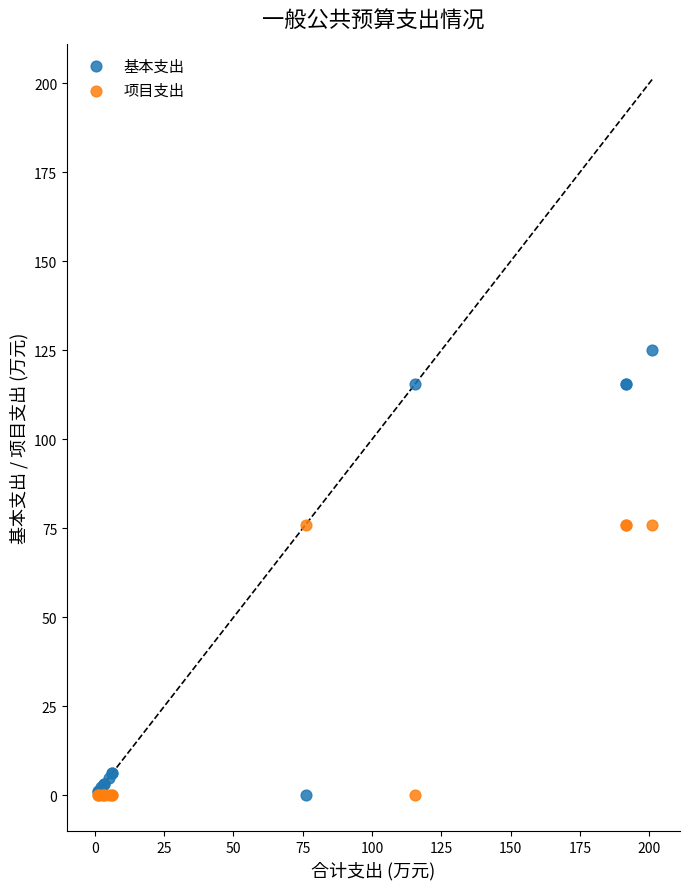

Which series has the widest spread of Y values?

基本支出